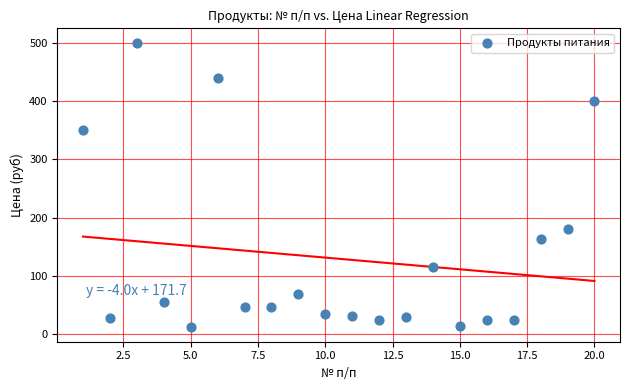

What is the range of Y values (max minus min)?

488.0